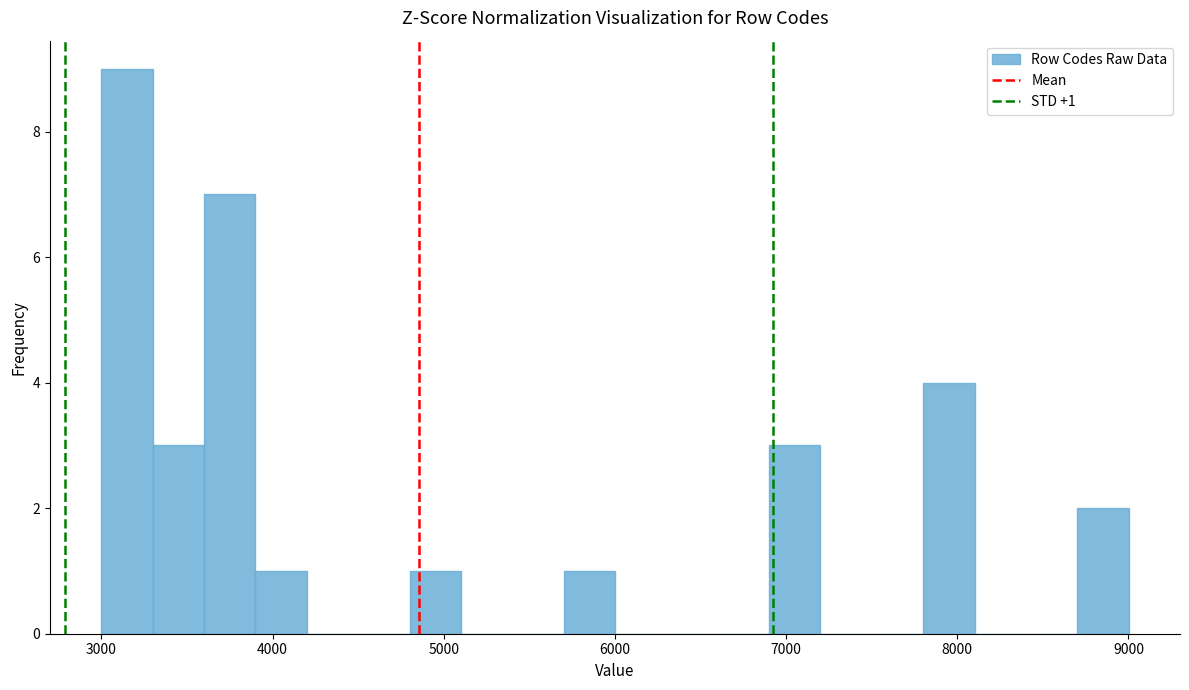

Read against the x-axis, roughly where is the centre of the tallest bar?

3200